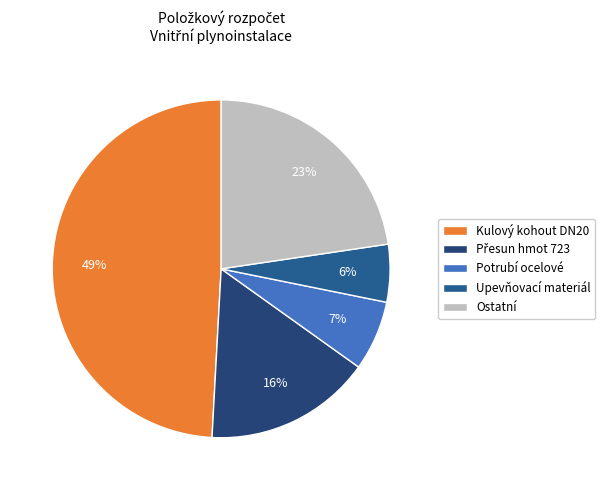

How many slices are in this pie chart?

5